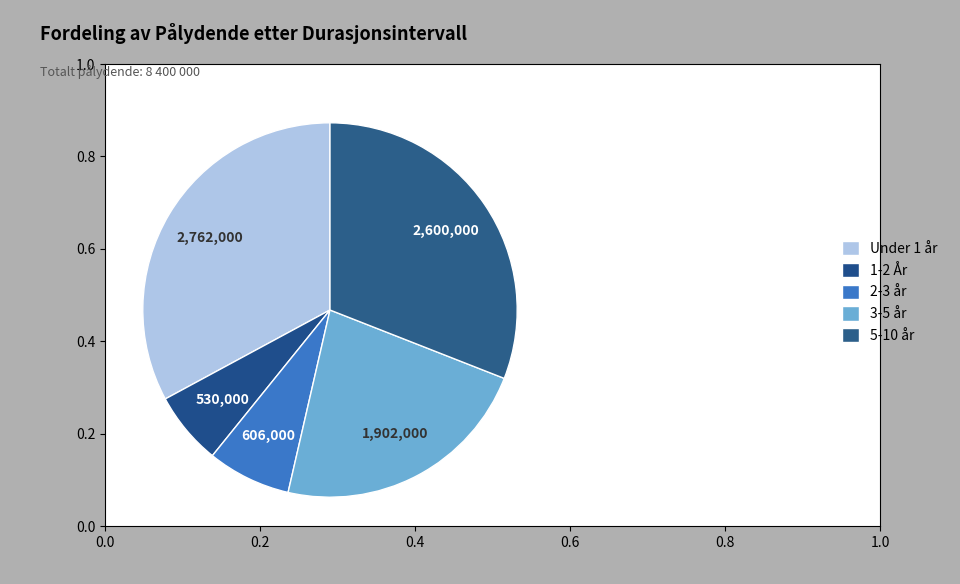

How many slices are in this pie chart?

5